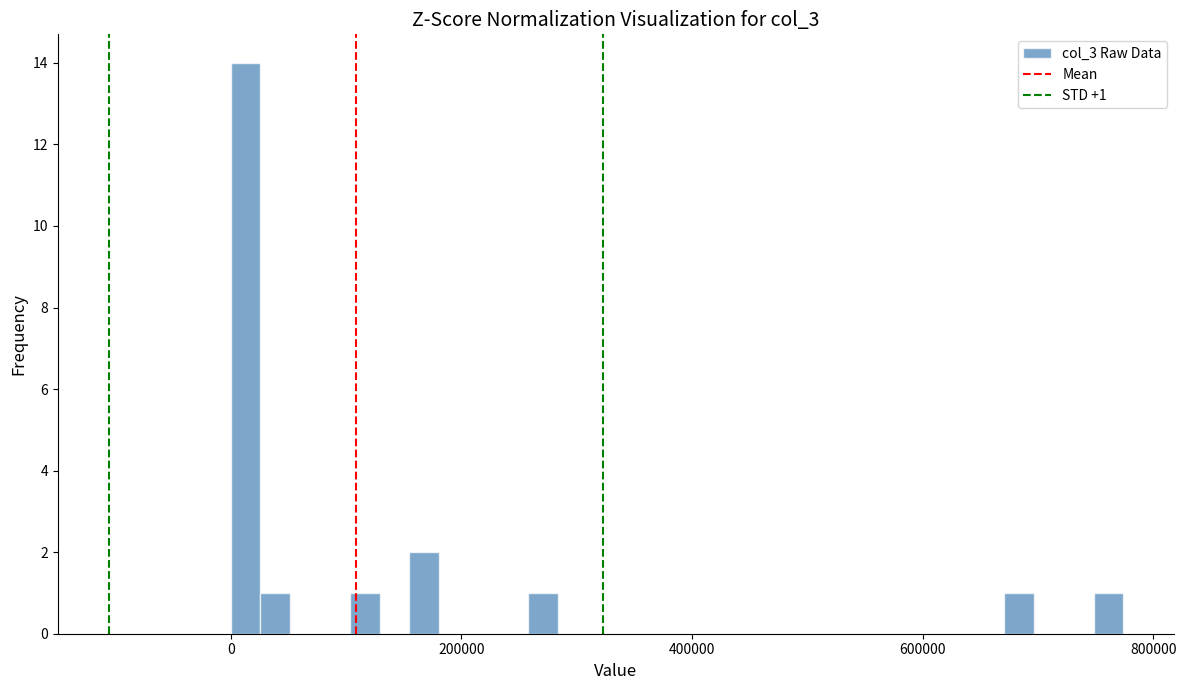

Read against the x-axis, roughly where is the centre of the tallest bar?

20000